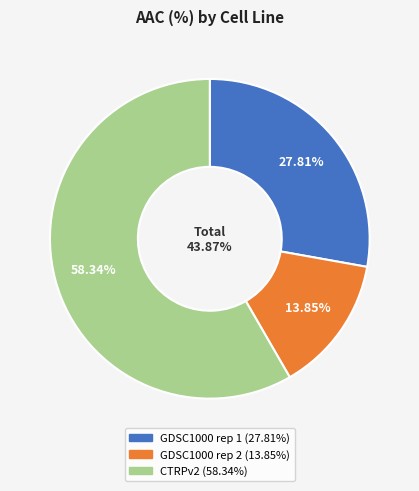

To the nearest percent, what is the combined percentage of GDSC1000 rep 2 and GDSC1000 rep 1?

42%